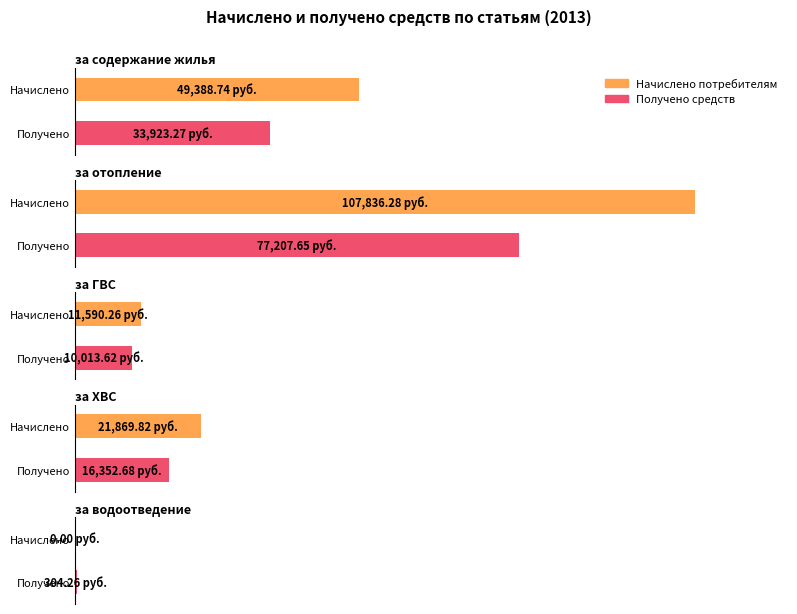

Which has a higher value, Получено or Начислено?

Начислено